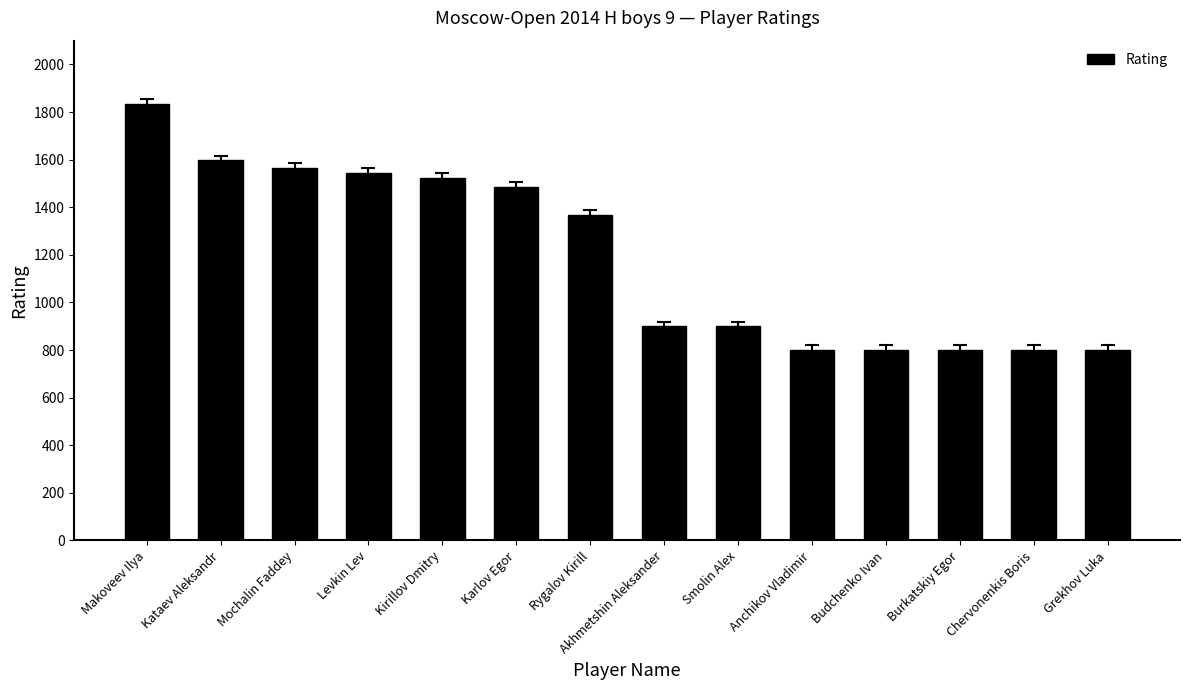

What is the difference between the second highest and minimum values?

797